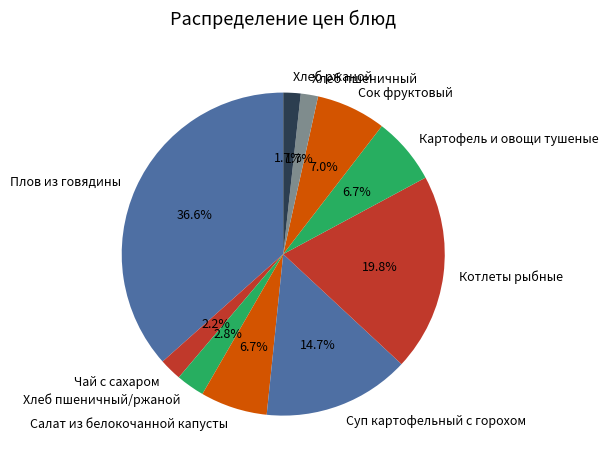

To the nearest percent, what is the difference between the largest and smallest slice percentages?

35%